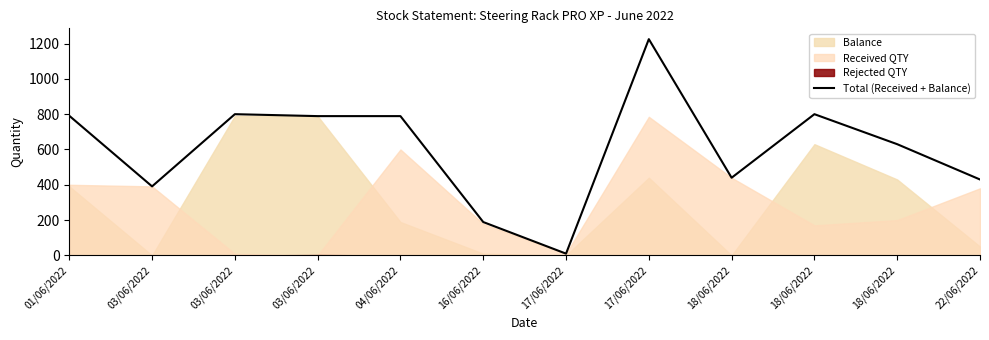

Reading right to left, list all the values displayed in this chart.

22/06/2022=430	18/06/2022=630	18/06/2022=800	18/06/2022=440	17/06/2022=1225	17/06/2022=10	16/06/2022=189	04/06/2022=789	03/06/2022=789	03/06/2022=800	03/06/2022=391	01/06/2022=791